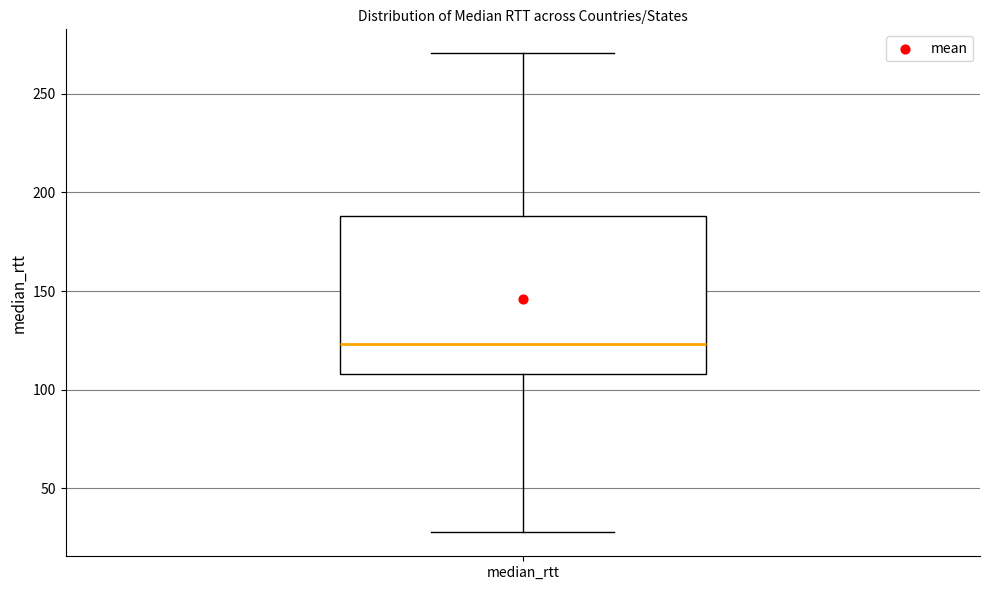

Transcribe this box plot: give where the median line is, the range the box spans, and where the two whiskers end, as read against the y-axis. The values are not printed on the chart, so give them approximately, as read against the axis.

median 125, box 110 to 190, whiskers 30 to 270